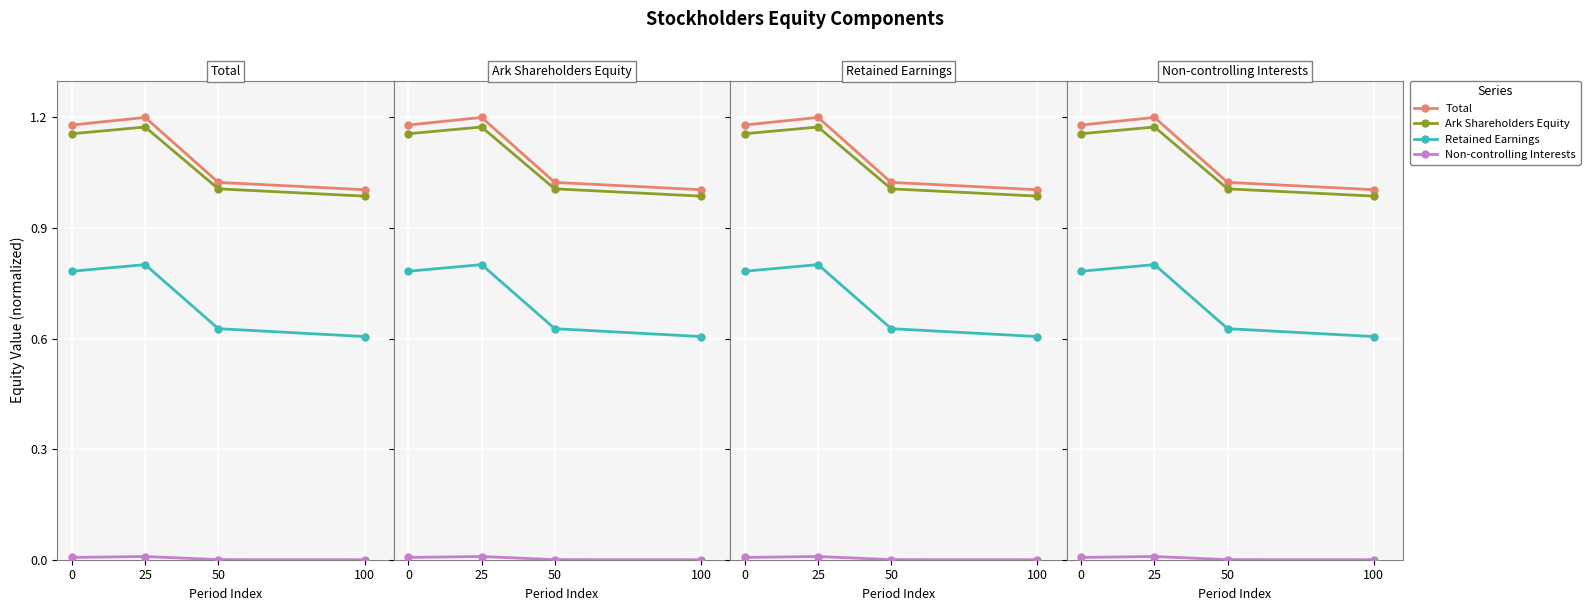

Rank the series at 50 from lowest to highest value.

Non-controlling Interests, Retained Earnings, Ark Shareholders Equity, Total